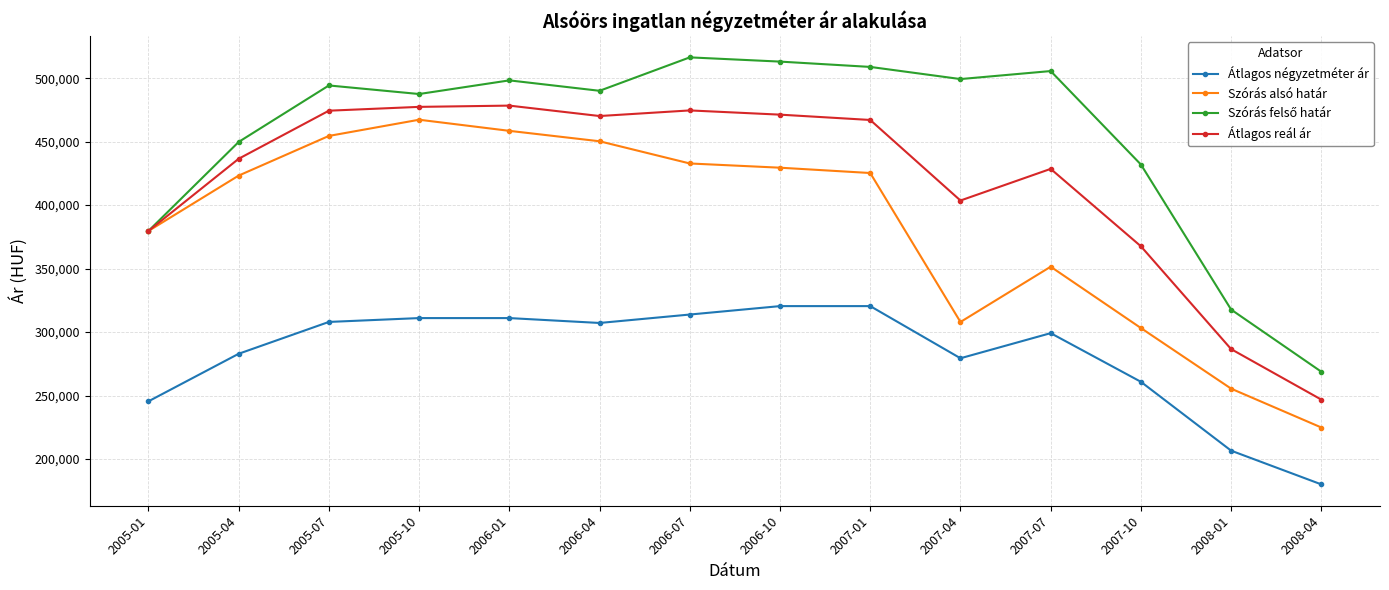

At which category does the chart reach its minimum across all series?

2008-04